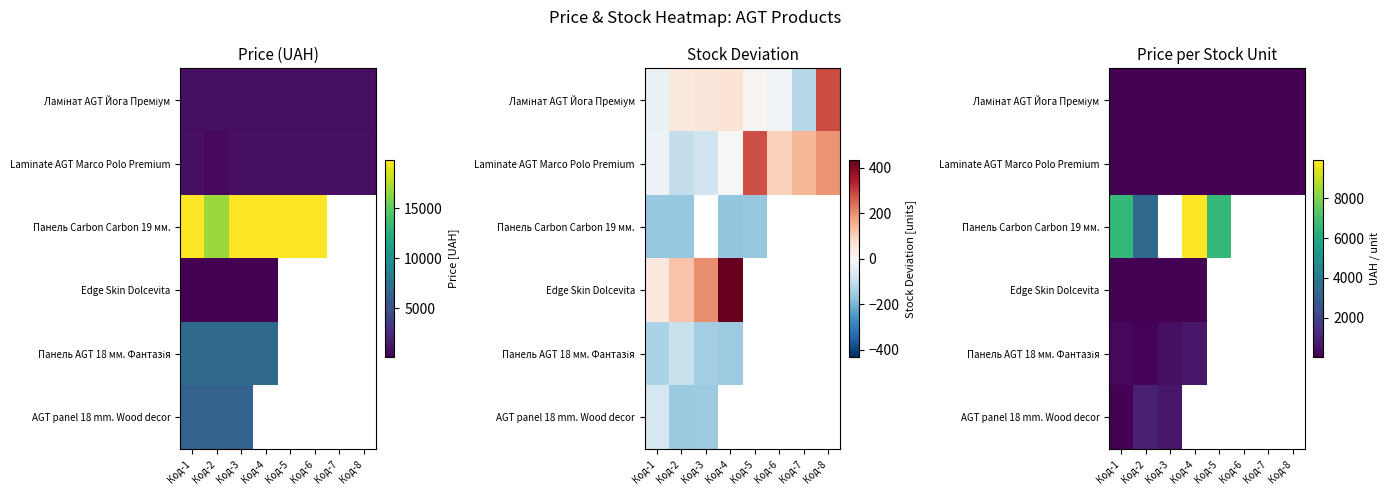

Which has a higher value, Код-8 or Код-7?

Код-7